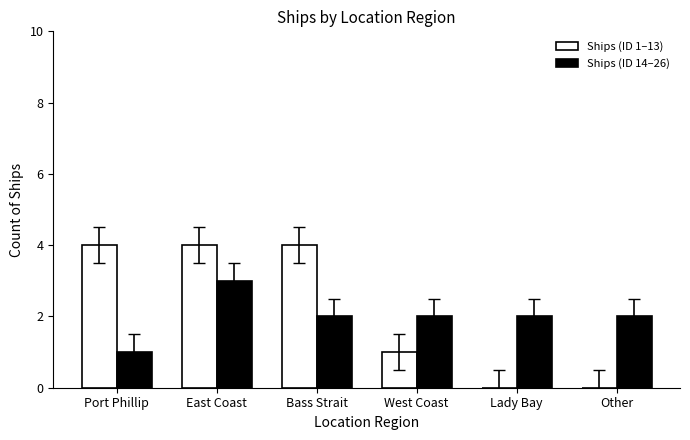

What is the greatest value displayed?

4